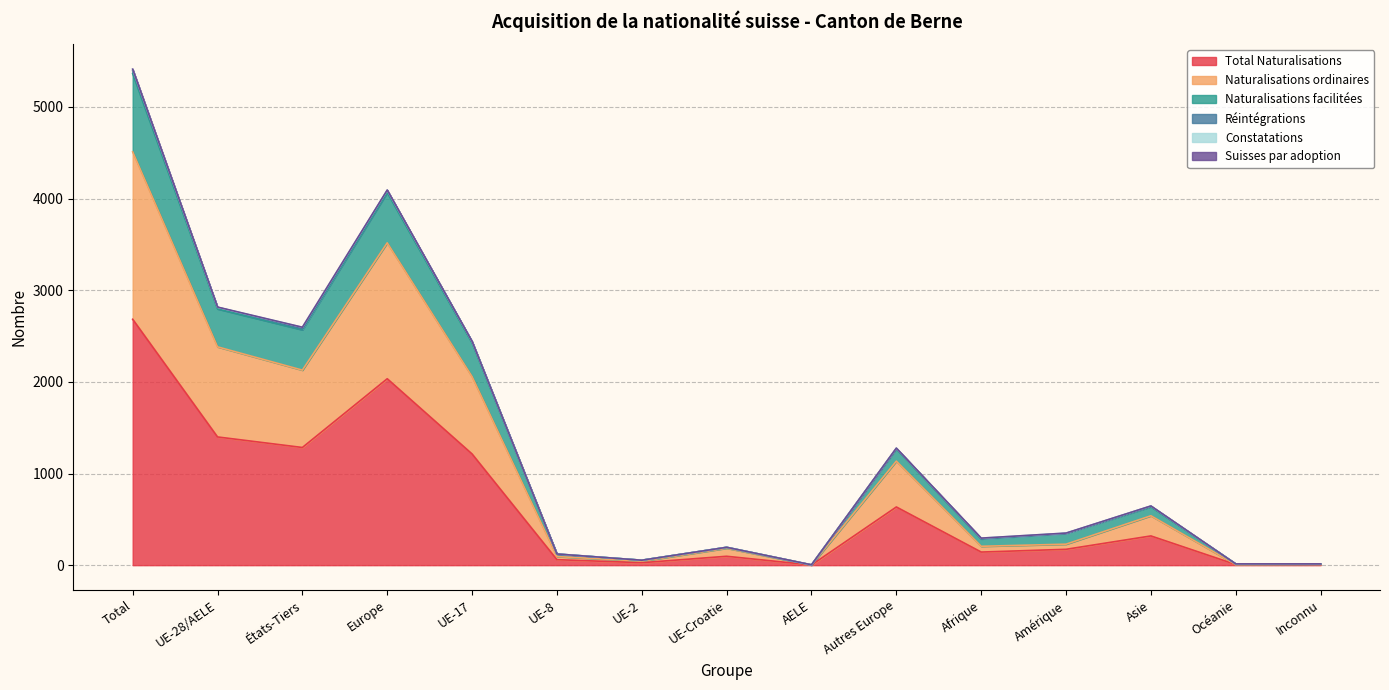

How many lines are shown in the chart?

6